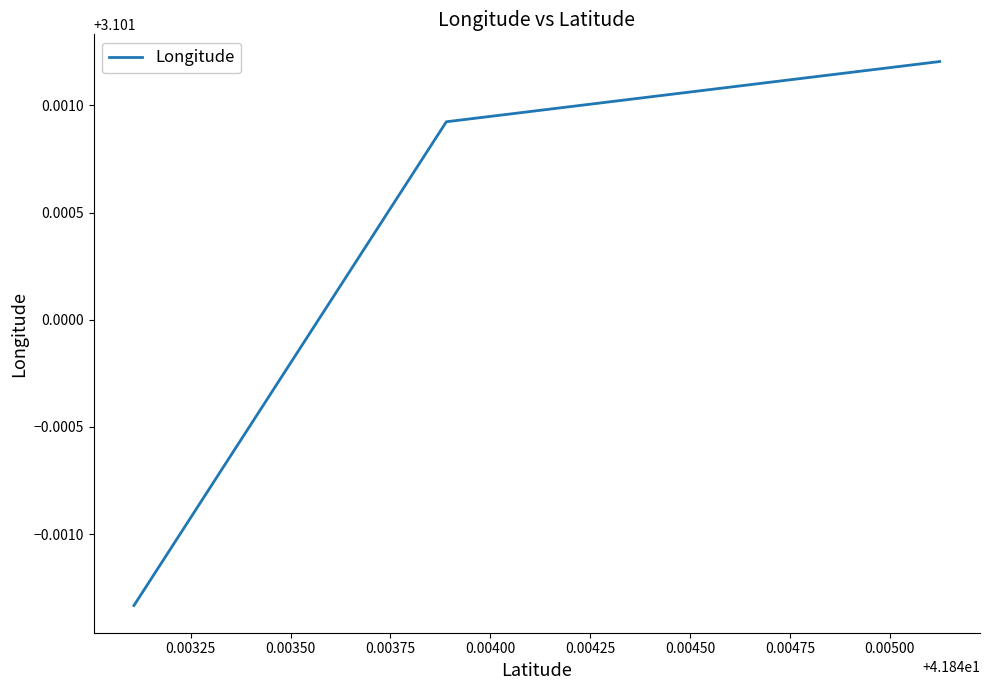

Count the values in the range 3 to 4.

3